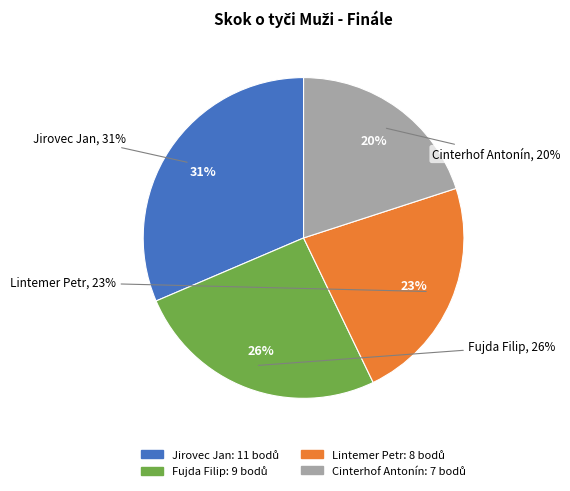

What percentage is the Lintemer Petr slice, to the nearest percent?

23%